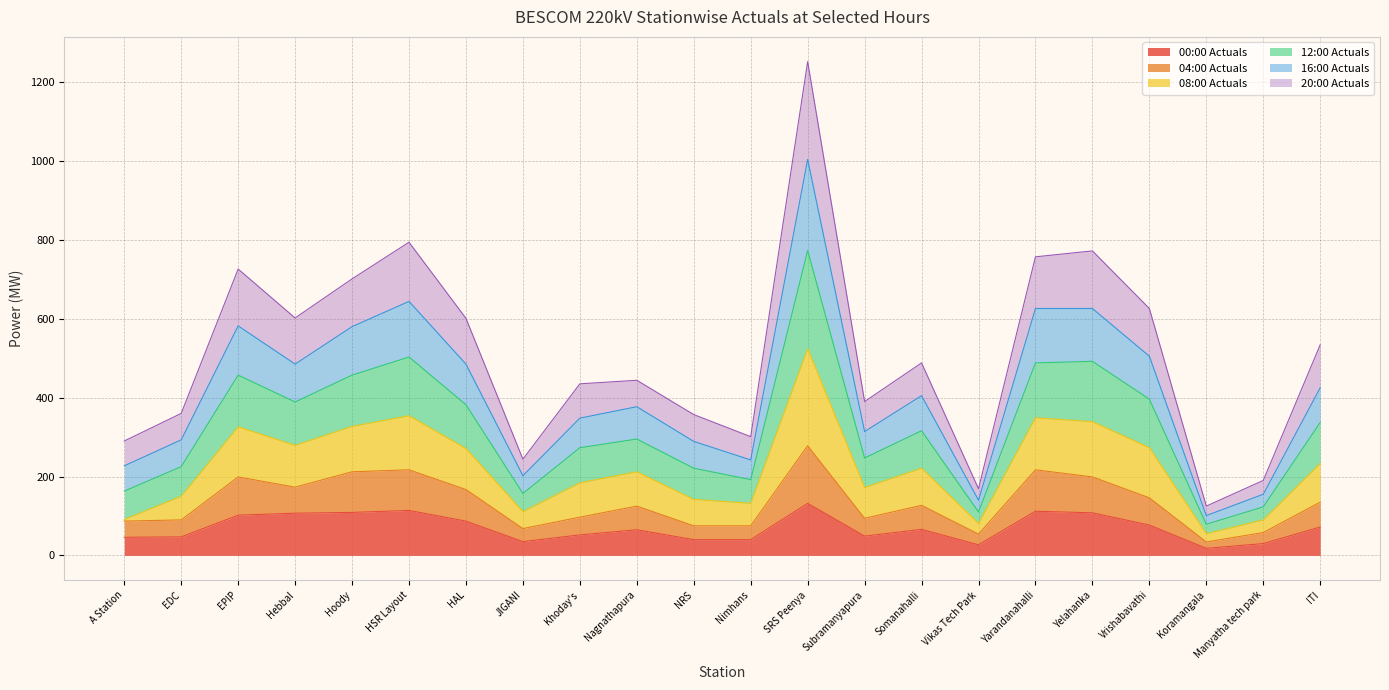

What position from the right is Nimhans?

11